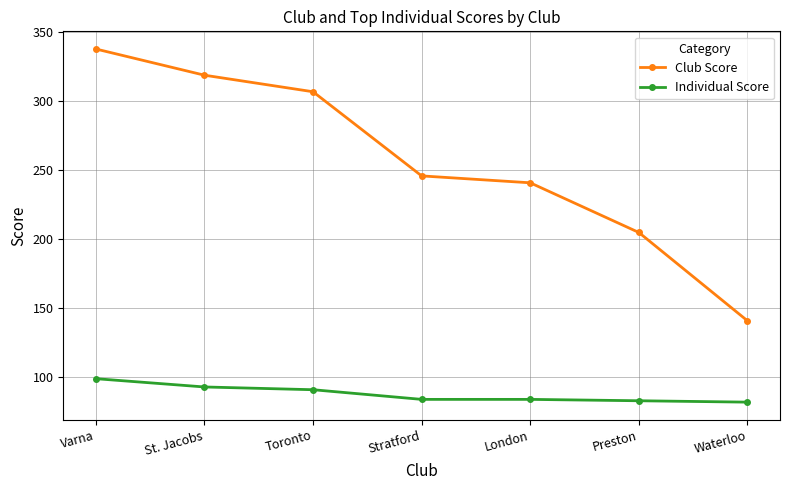

Where is Club Score nearest to the value 239?

London